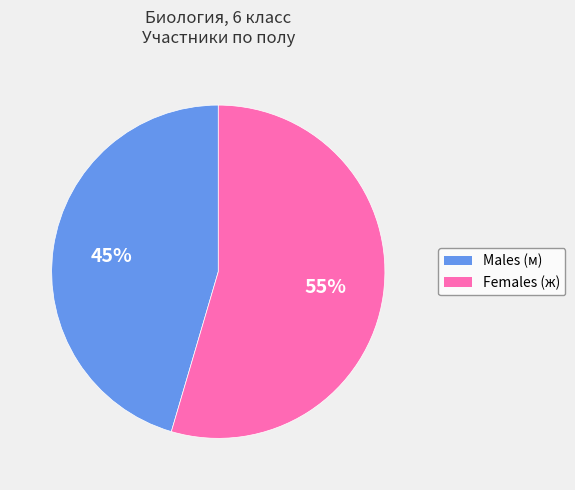

Count the number of slices in the pie.

2